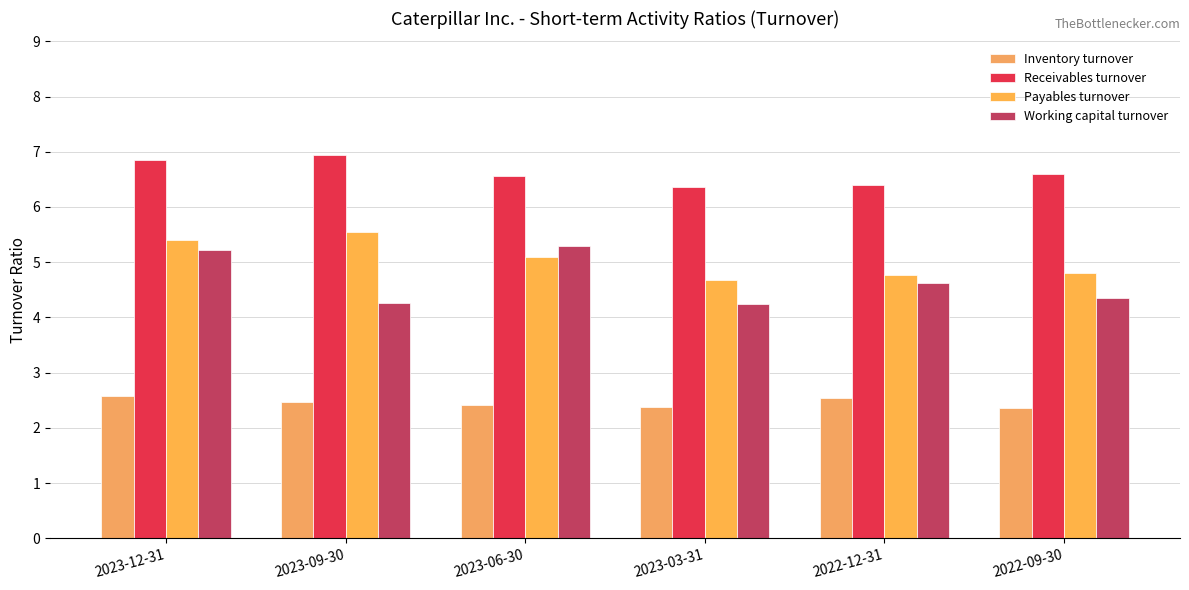

Which series changed the most between 2023-12-31 and 2022-12-31?

Payables turnover